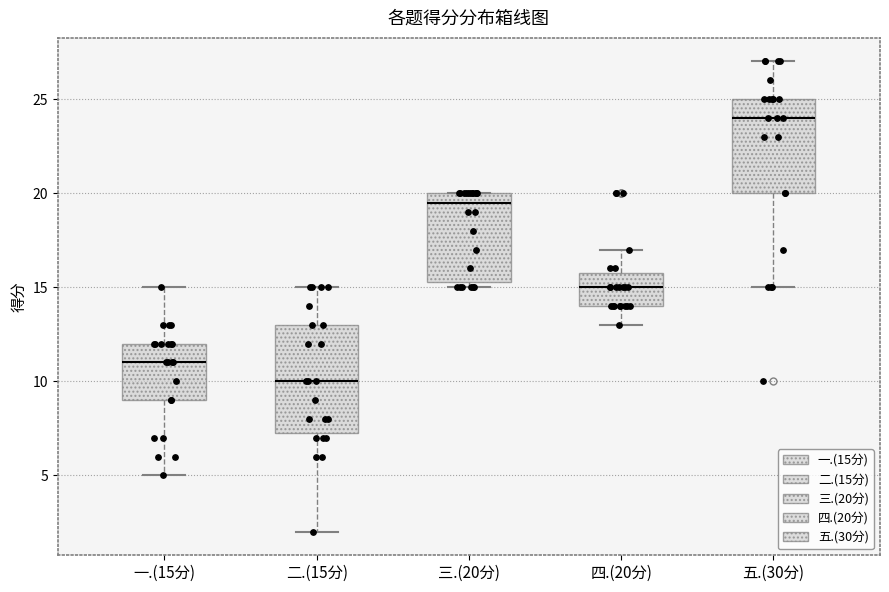

Where is the upper edge of the box for 三.(20分) on the y-axis? The values are not printed on the chart, so give them approximately, as read against the axis.

20.0